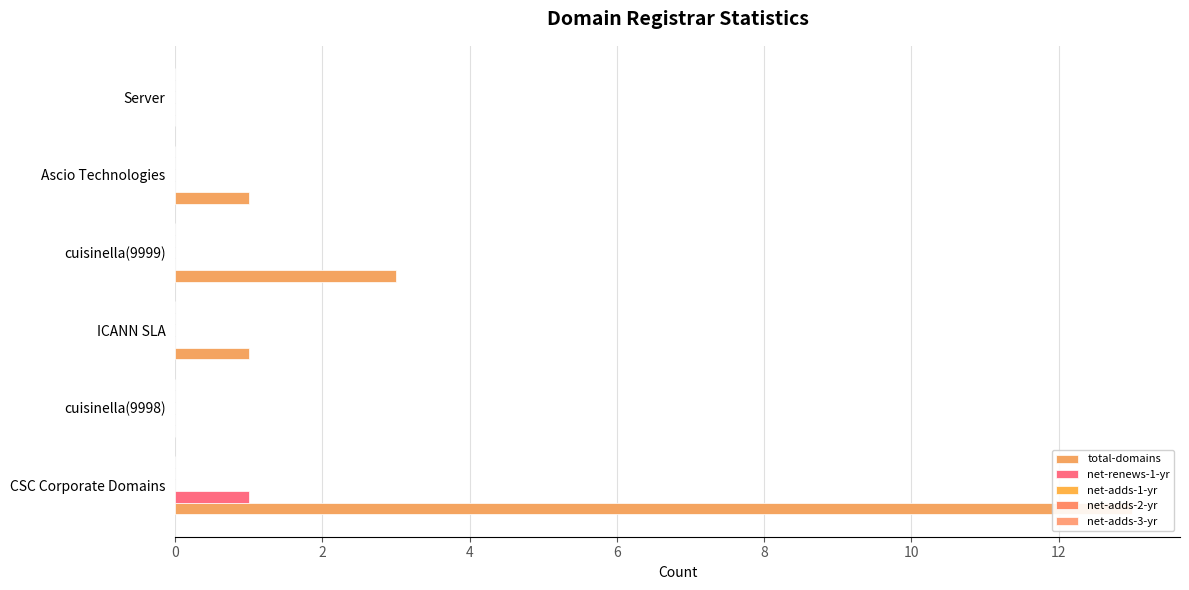

Which series changed the most between 0 and 6?

total-domains